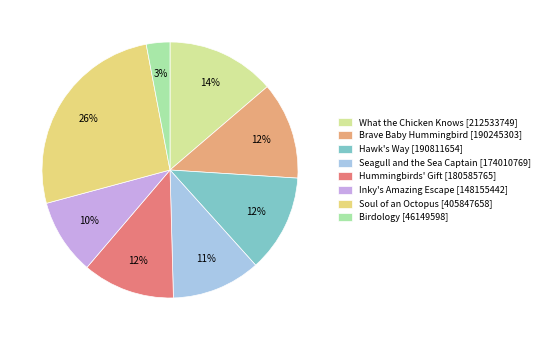

What percentage is the Hummingbirds' Gift slice, to the nearest percent?

12%